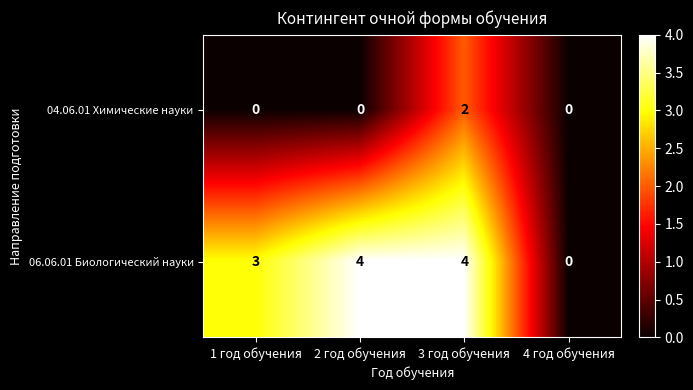

The 06.06.01 Биологический науки series shows 4 at 3 год обучения. True or false?

True